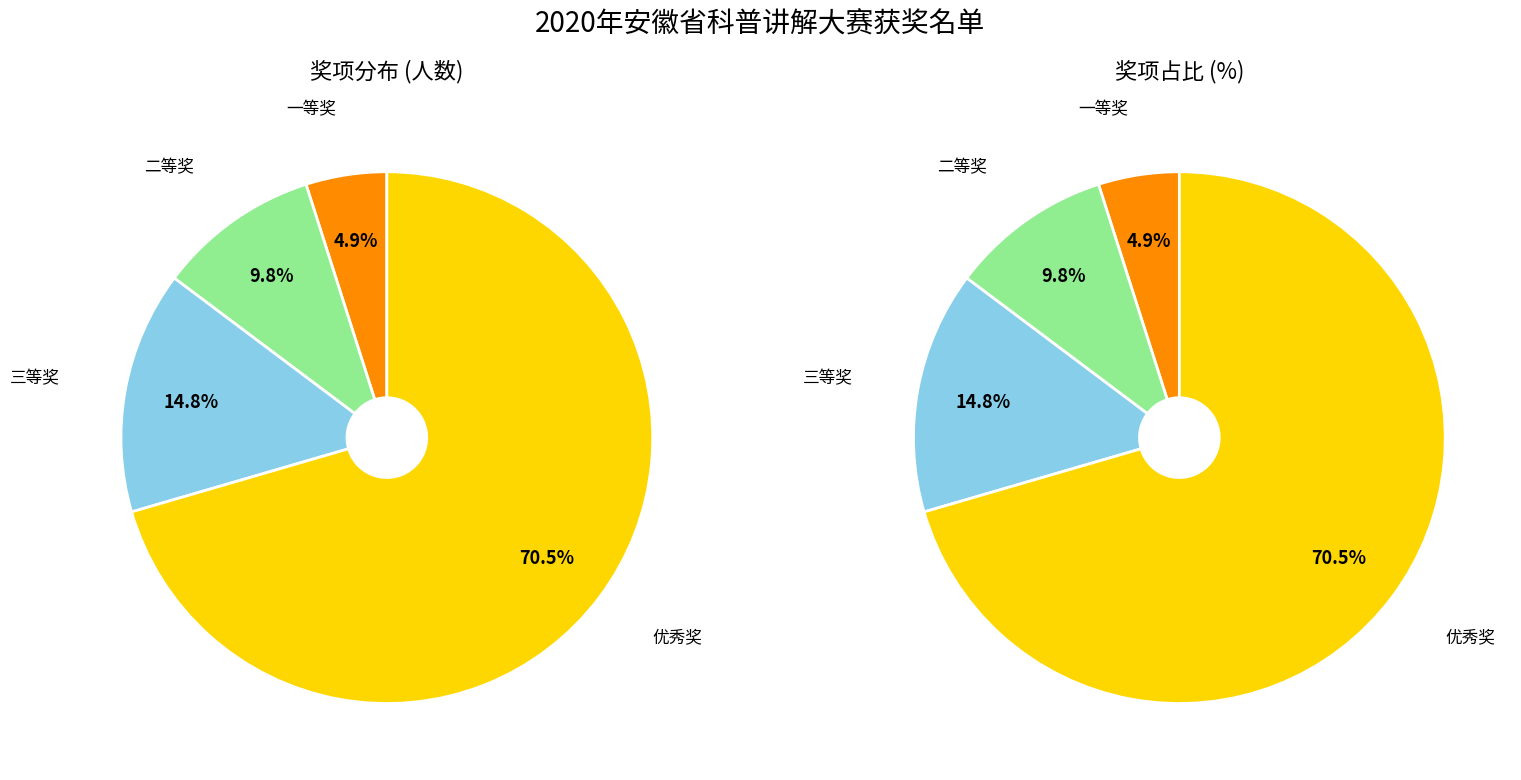

Which category has the biggest portion of the pie?

优秀奖